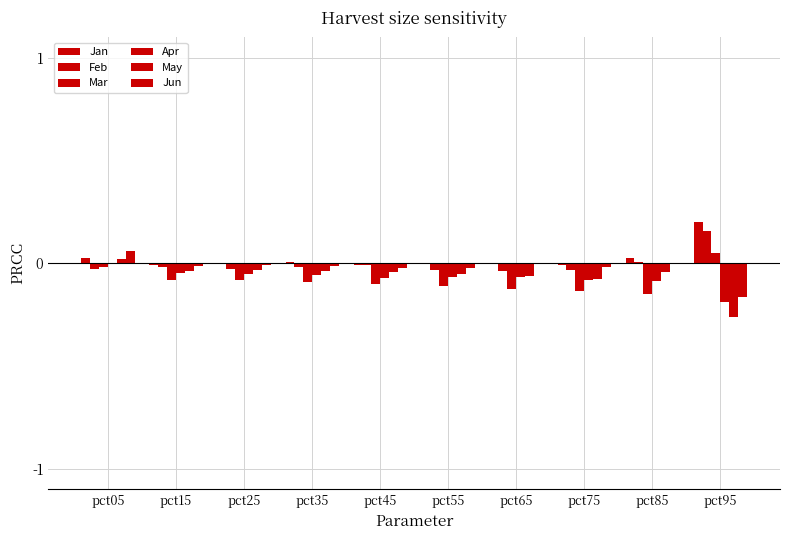

What is the sum of all Apr values?

-0.7